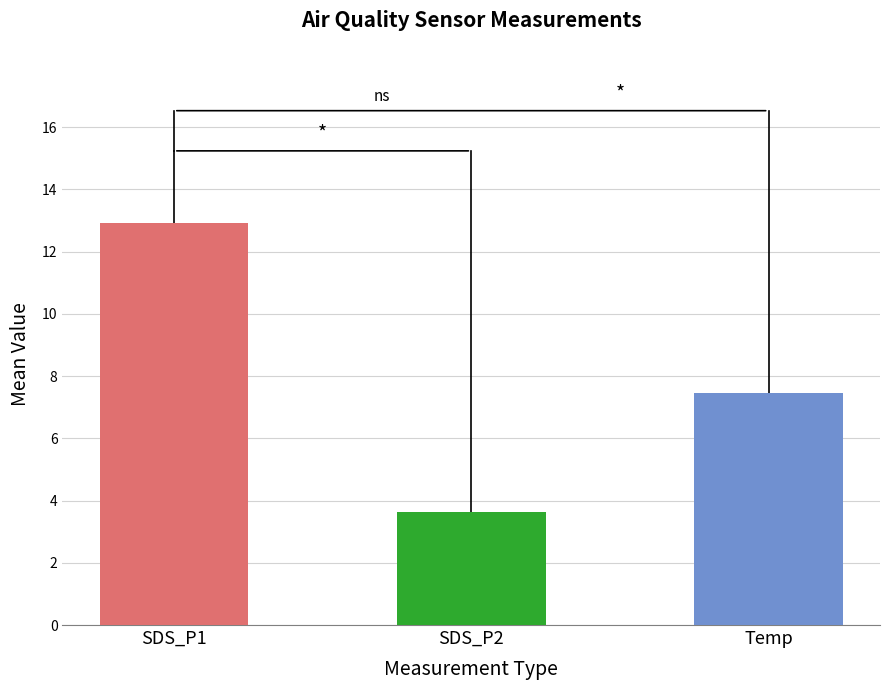

Which series has the largest total across all categories?

SDS_P1